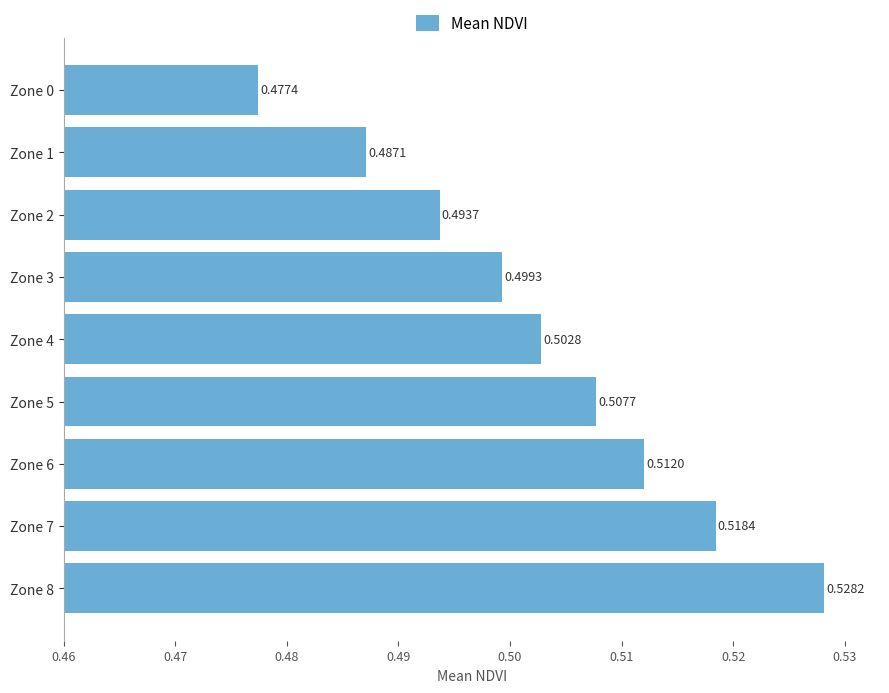

What is the sum of all values?

4.5